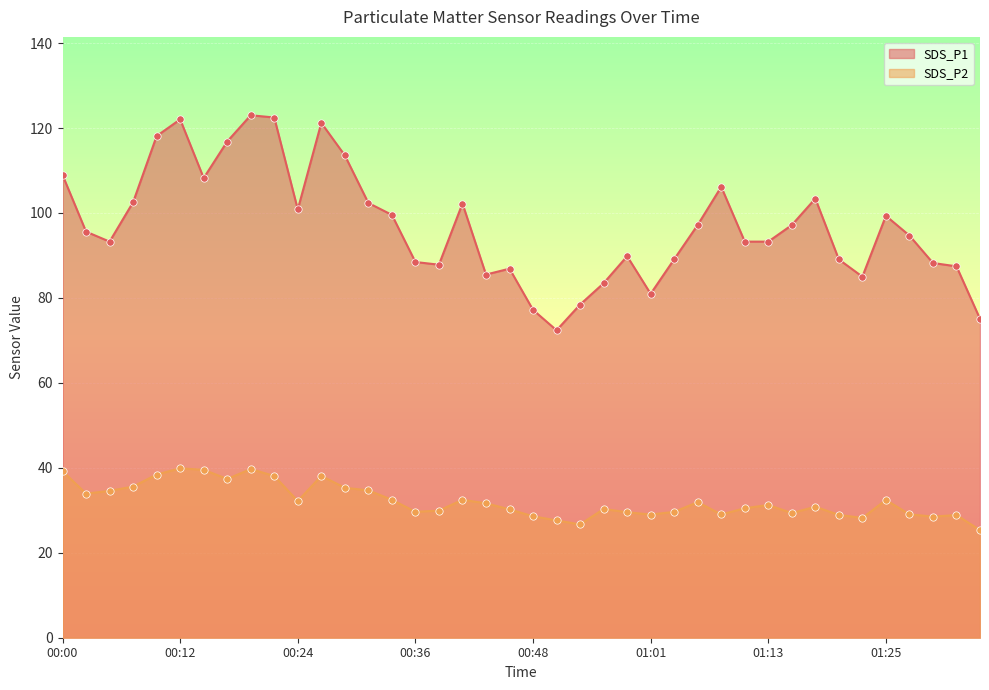

Which series reaches the maximum Y coordinate?

SDS_P1